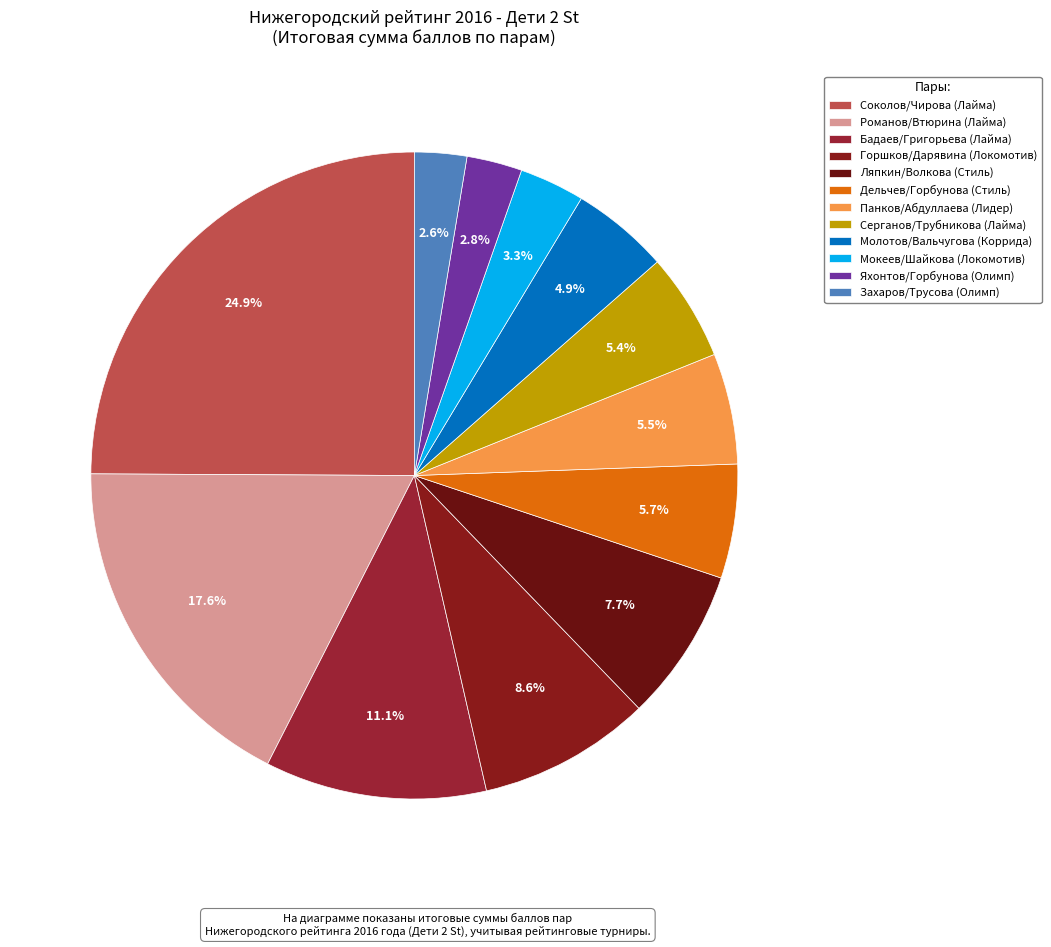

Does any single category account for the majority?

No